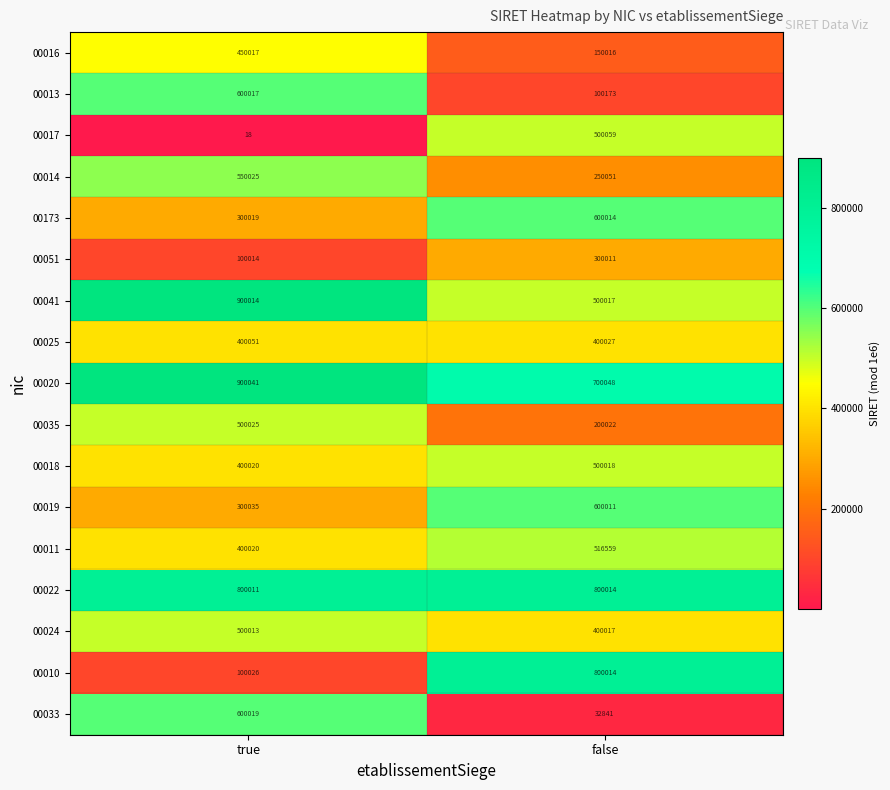

Rank the categories by 00025 value from lowest to highest.

false, true